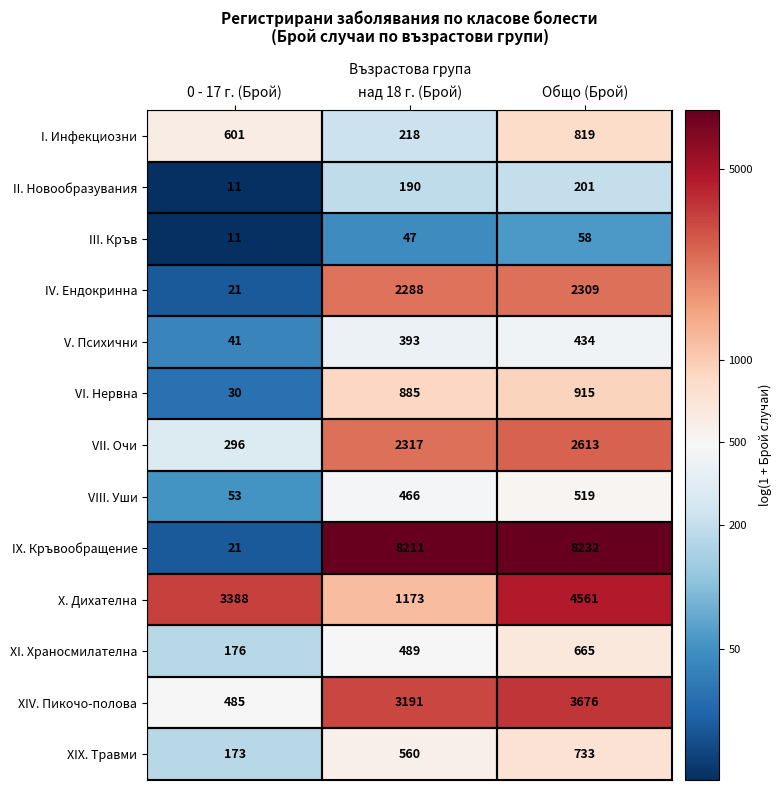

Rank the series by their maximum value, from highest to lowest.

IX. Кръвообращение, X. Дихателна, XIV. Пикочо-полова, VII. Очи, IV. Ендокринна, VI. Нервна, I. Инфекциозни, XIX. Травми, XI. Храносмилателна, VIII. Уши, V. Психични, II. Новообразувания, III. Кръв